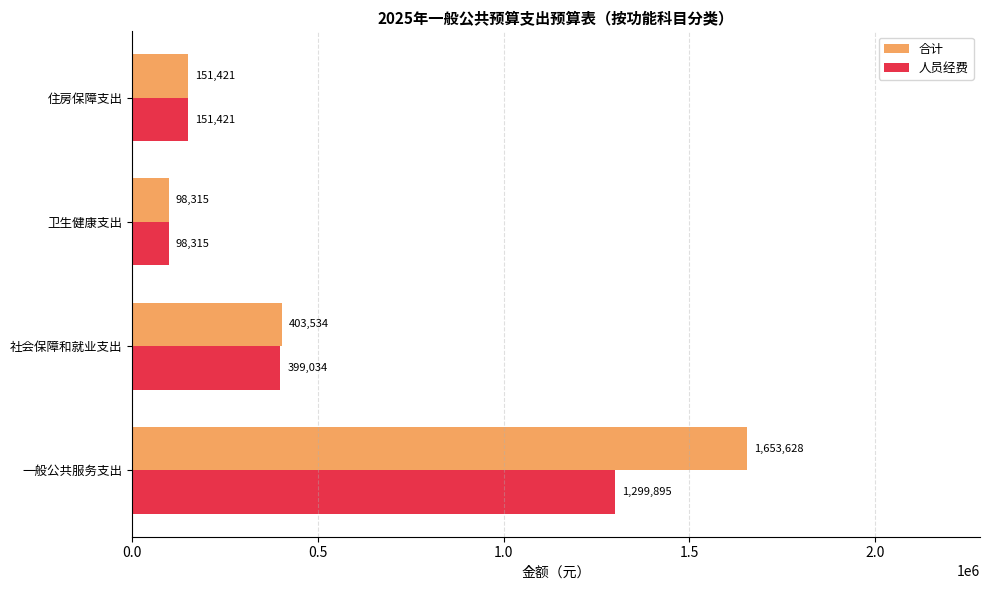

Rank the series by their average value, from highest to lowest.

合计, 人员经费